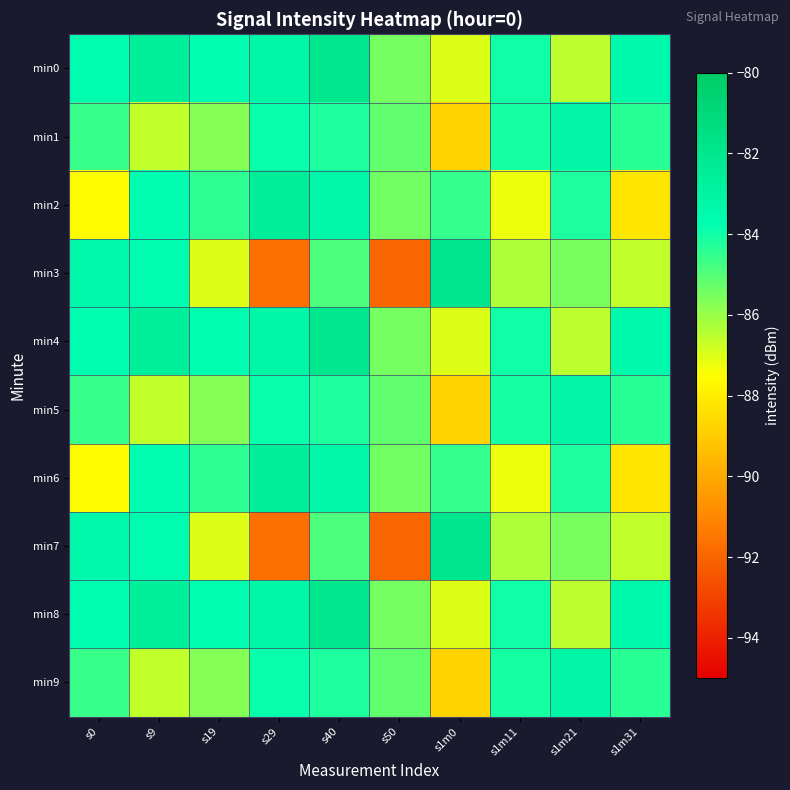

List the series in order of their peak value, lowest first.

min1, min5, min9, min2, min6, min0, min4, min8, min3, min7